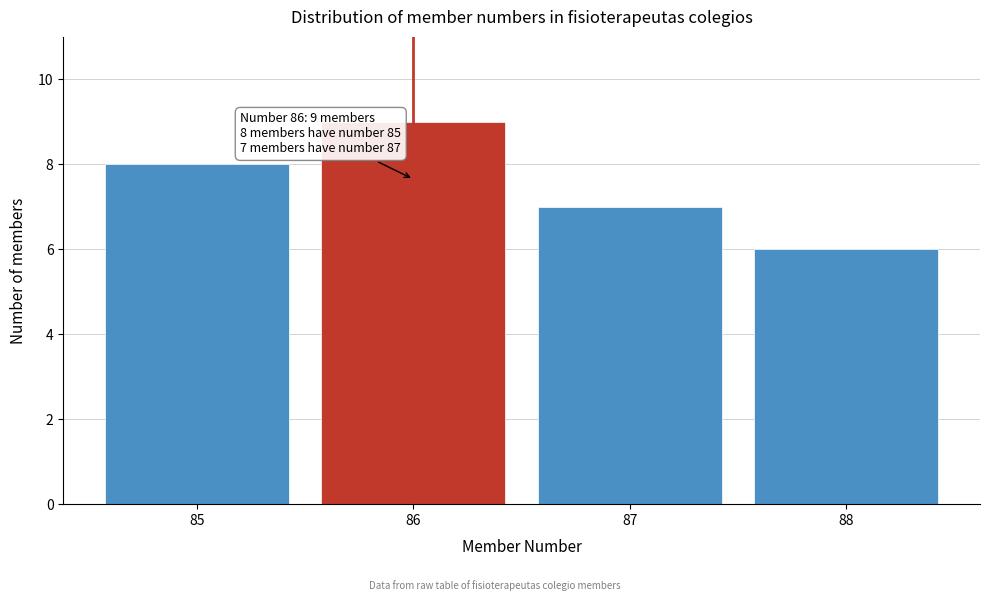

Reading left to right, extract all data points from this chart.

8	9	7	6